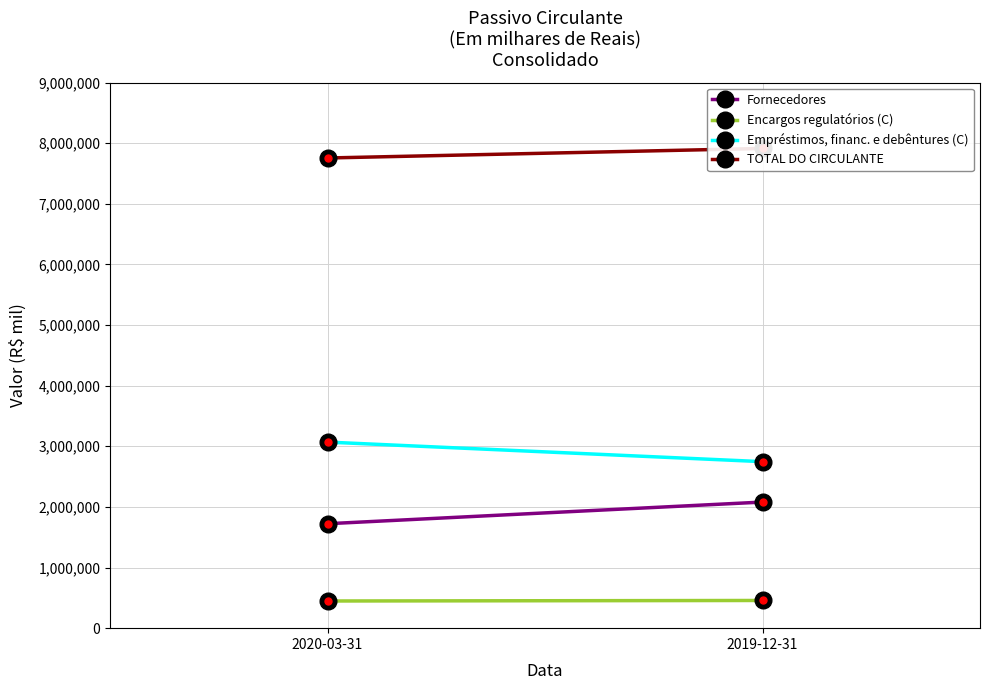

What is the approximate value of TOTAL DO CIRCULANTE at 2020-03-31?

7755098